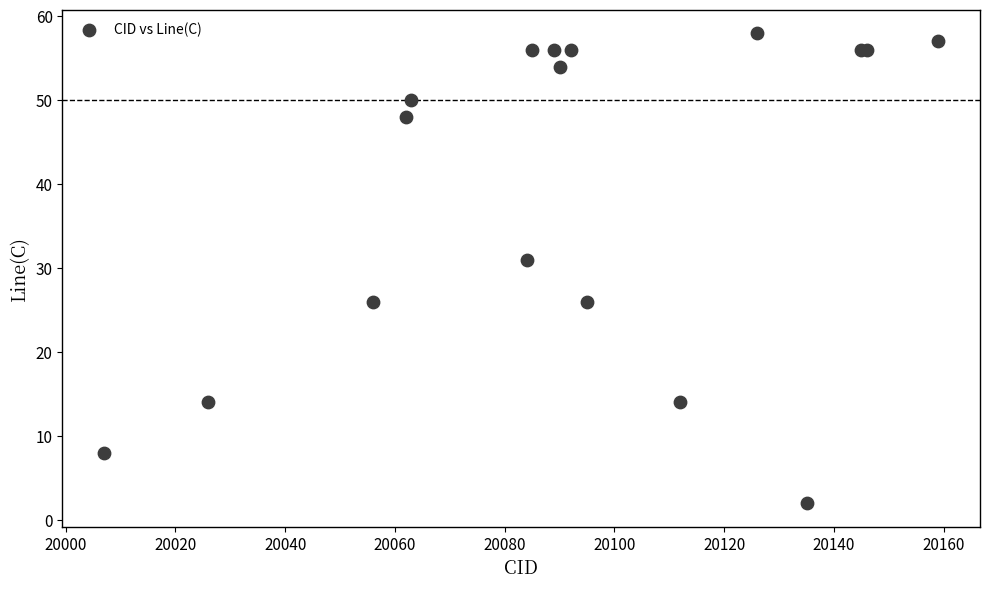

What Y value in the scatter plot is closest to 30?

31